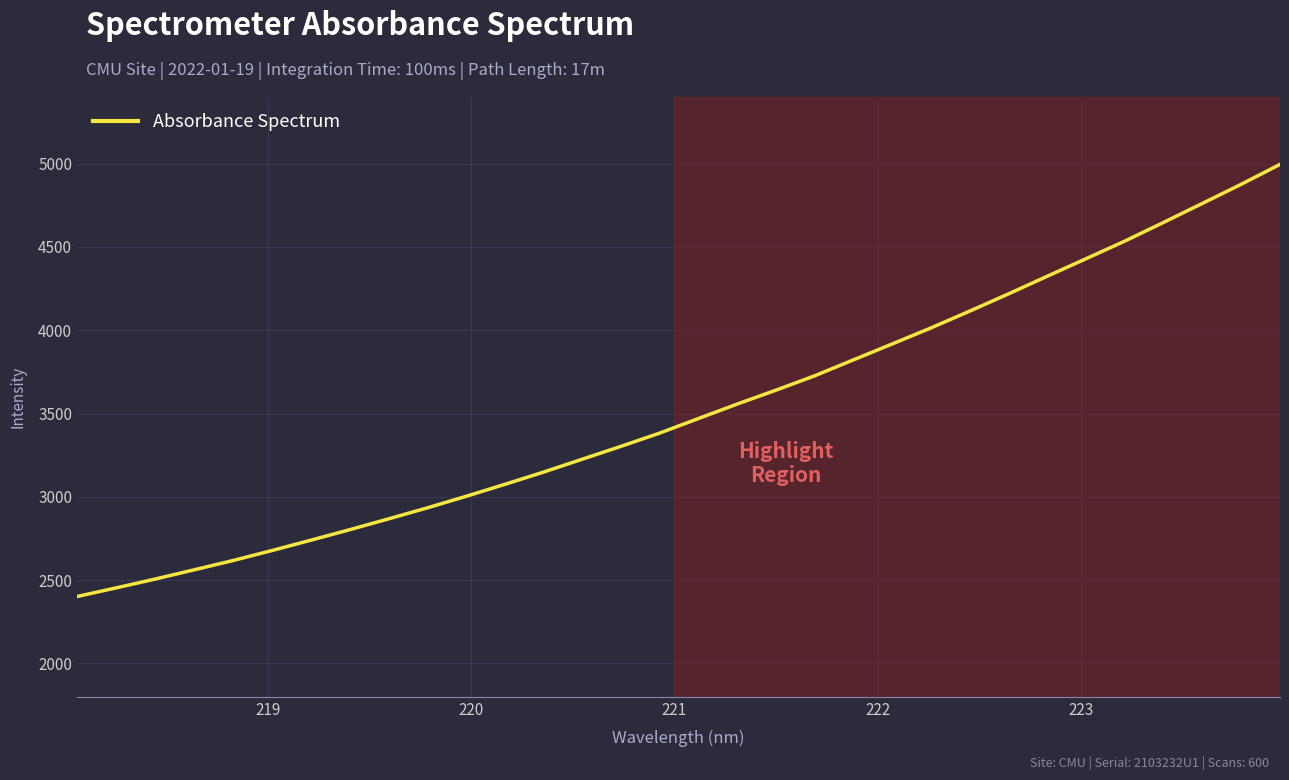

What is the smallest value displayed?

2401.8